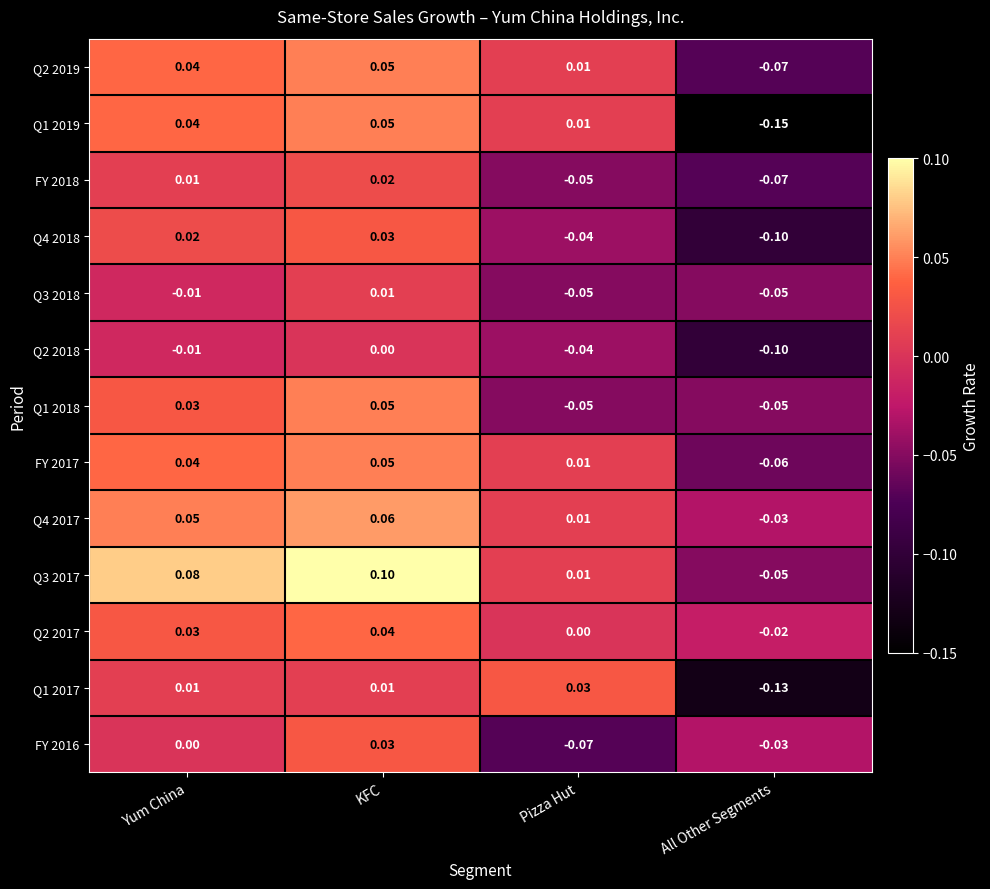

How many data points in Q3 2018 are above 0?

1